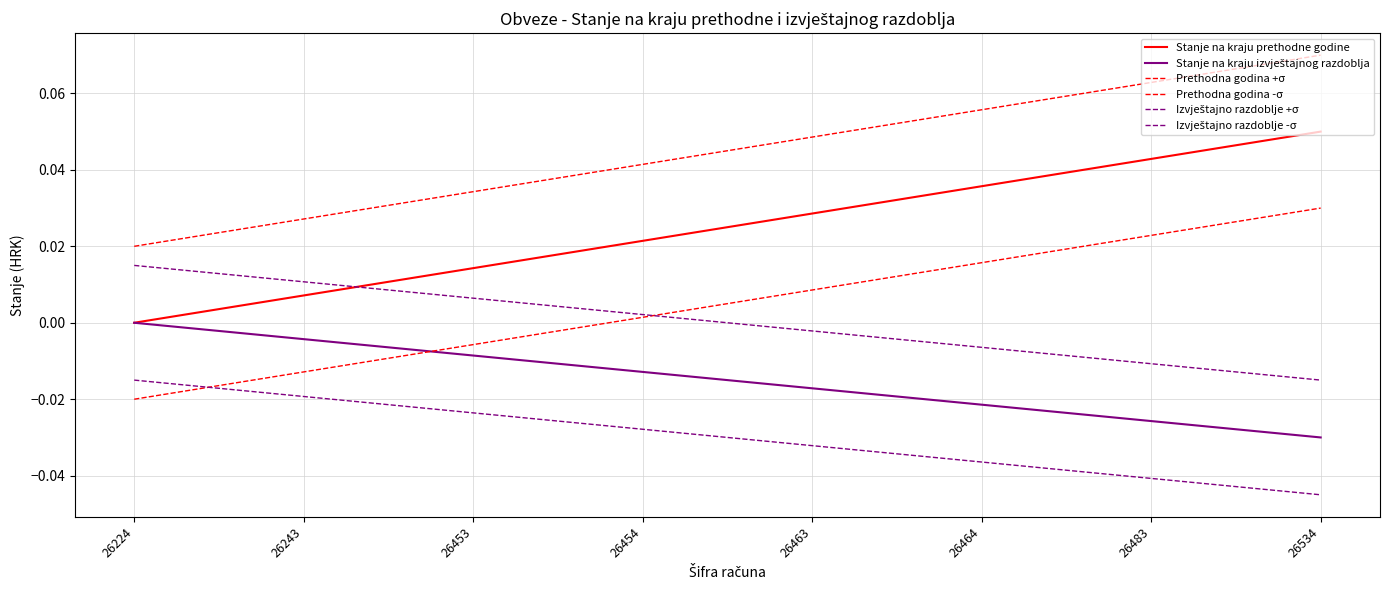

True or false: Stanje na kraju izvještajnog razdoblja and Prethodna godina +σ cross at least once.

False